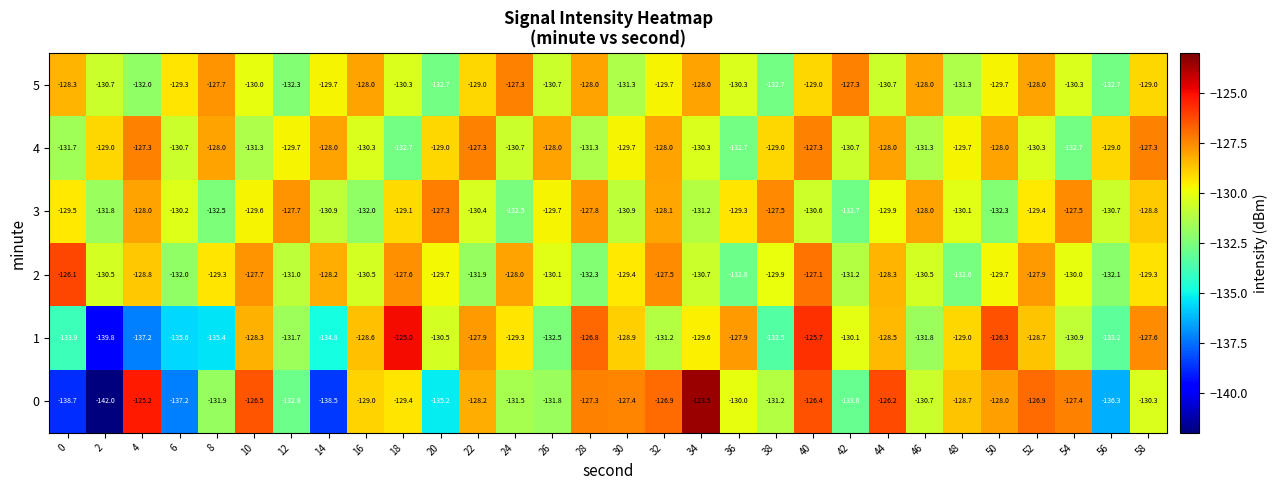

Which label corresponds to the largest value in the chart?

34